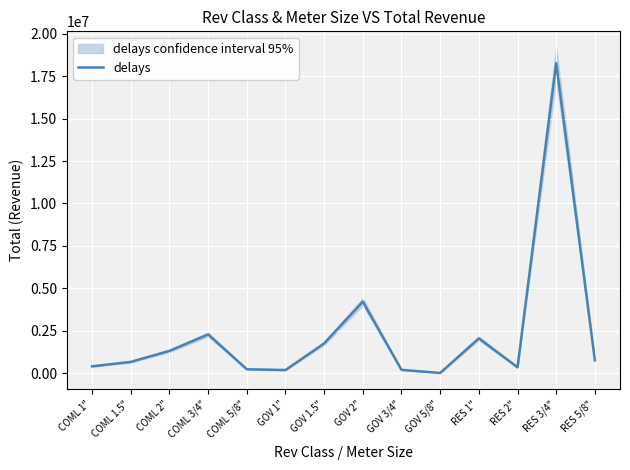

Rank the categories by value from lowest to highest.

GOV 5/8", GOV 1", GOV 3/4", COML 5/8", RES 2", COML 1", COML 1.5", RES 5/8", COML 2", GOV 1.5", RES 1", COML 3/4", GOV 2", RES 3/4"